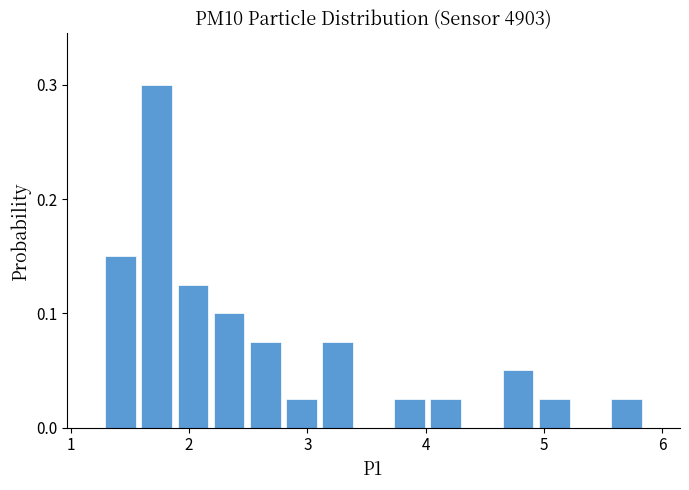

Read against the x-axis, roughly where is the centre of the tallest bar?

1.7